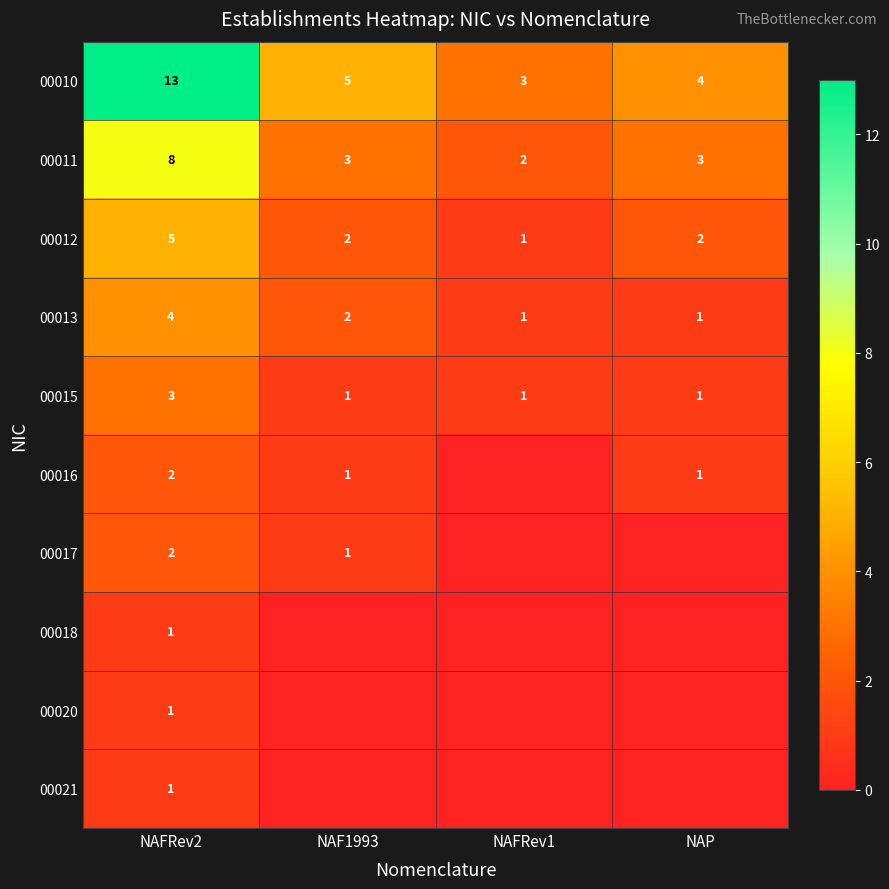

Is it true that 00016 equals 3 at NAFRev2?

False